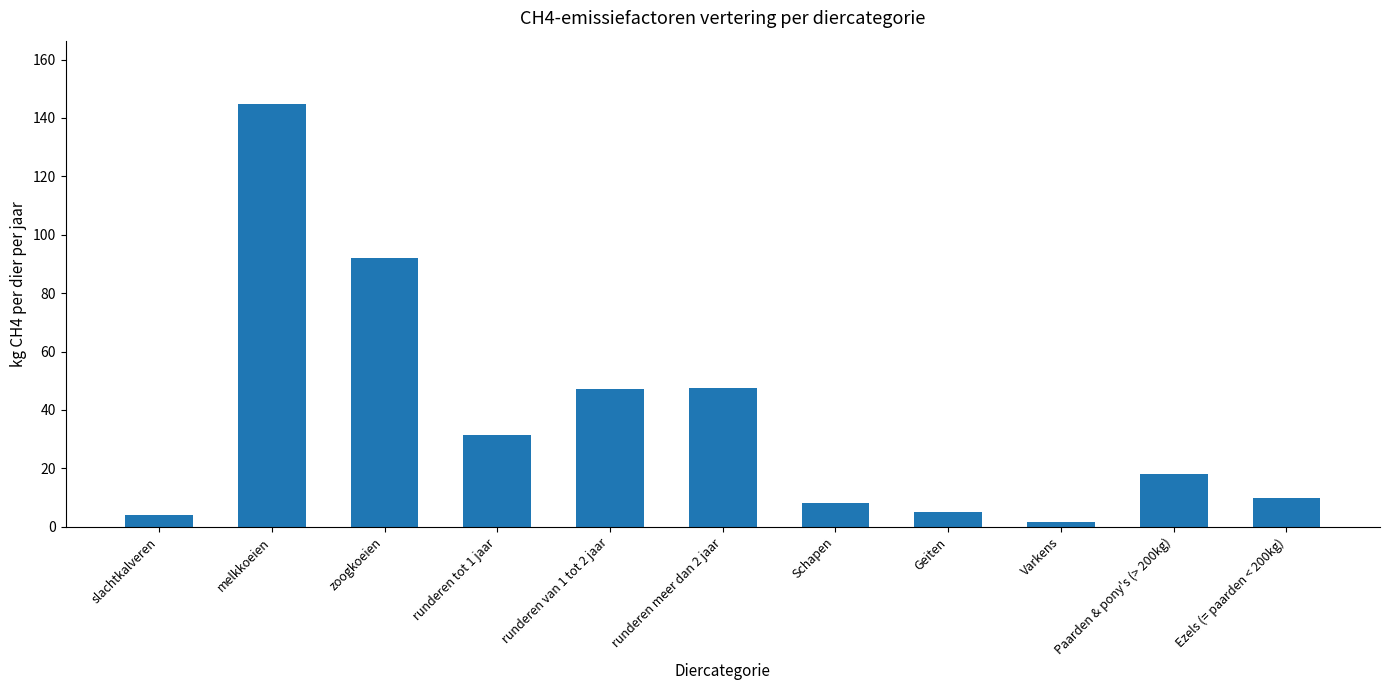

Does the chart contain stacked bars?

No